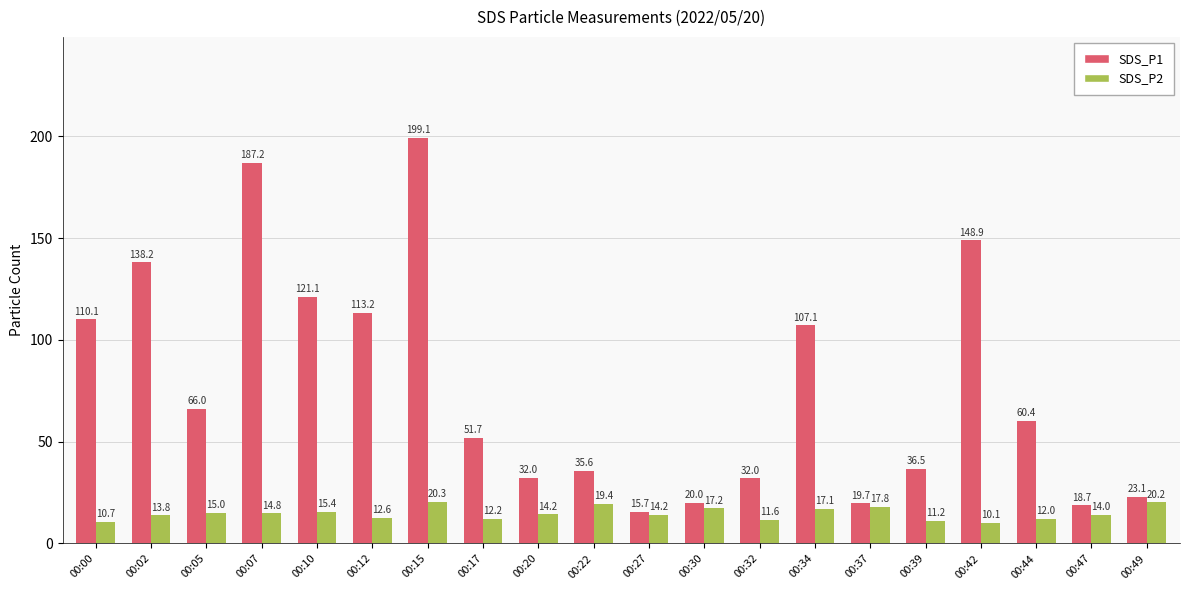

Which series has the largest total across all categories?

SDS_P1